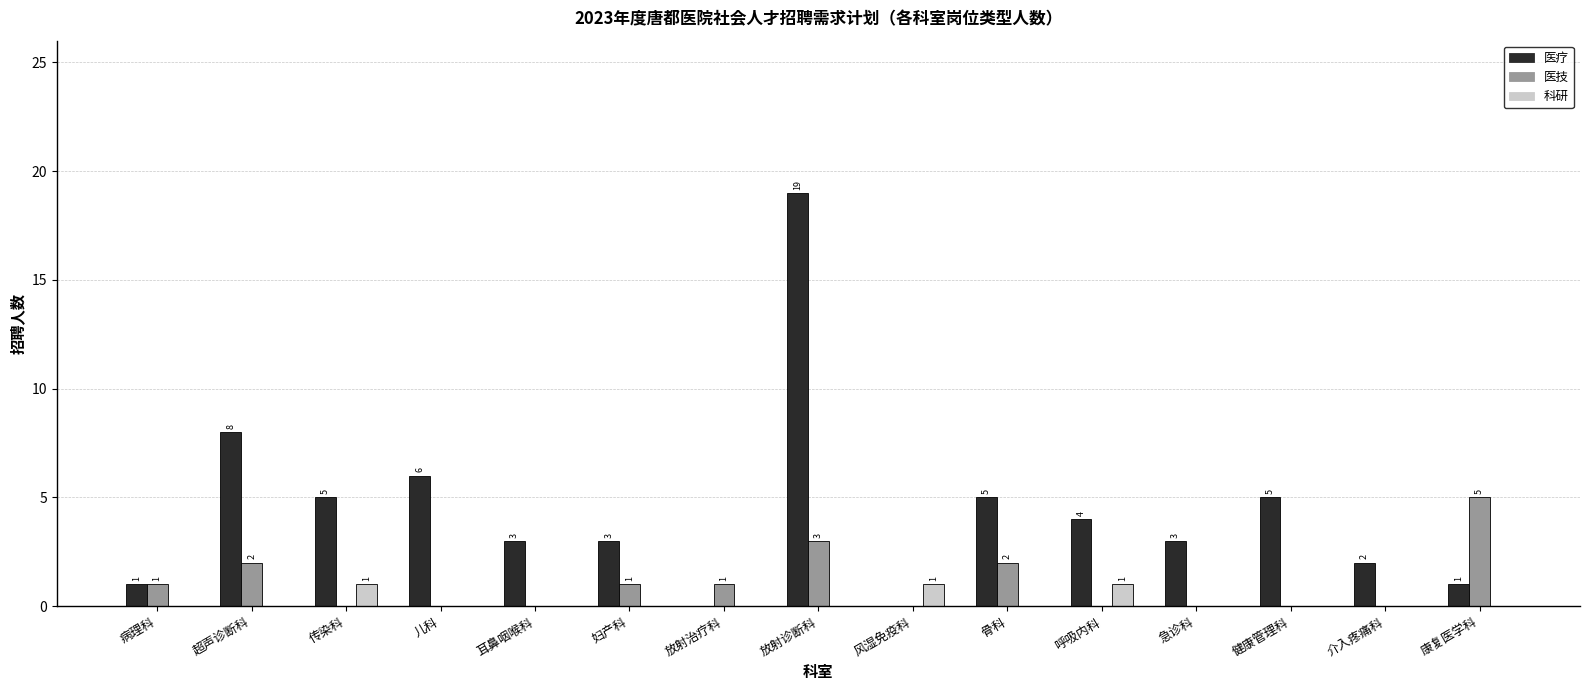

What is the sum of all 医技 values?

15